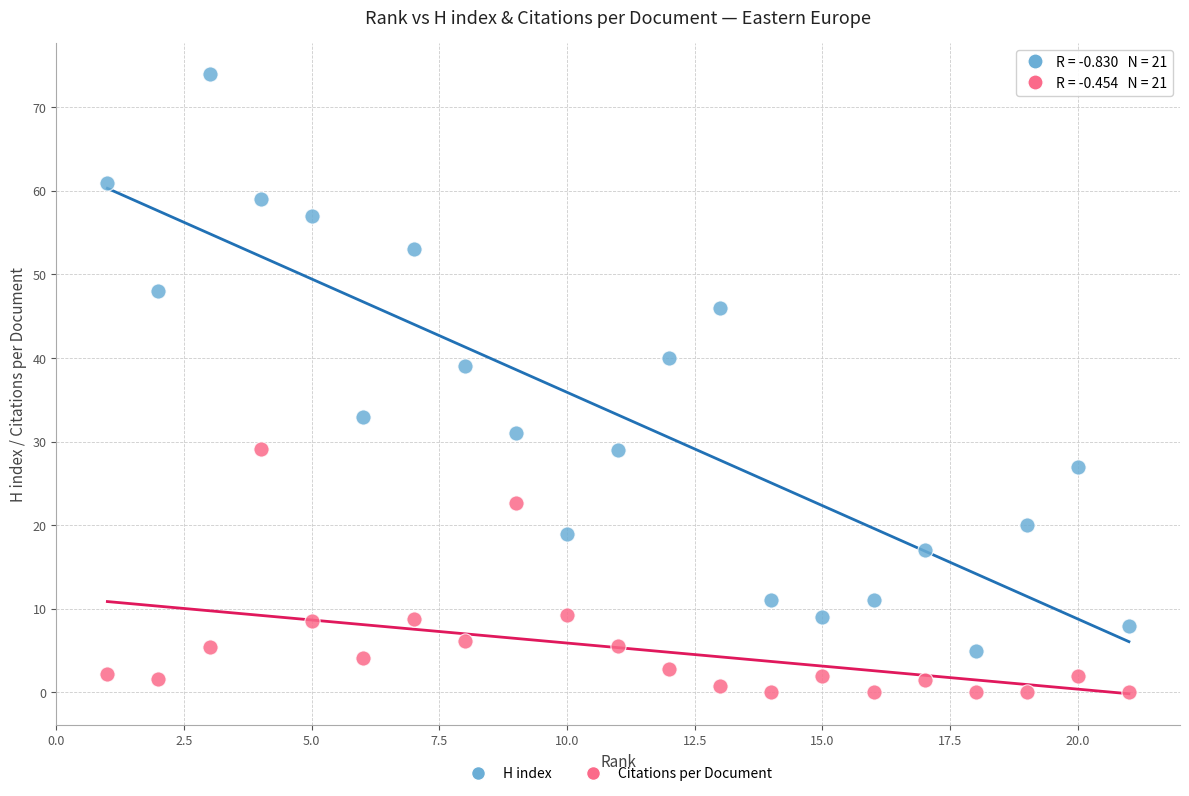

Which series has the largest Y range (max minus min)?

H index